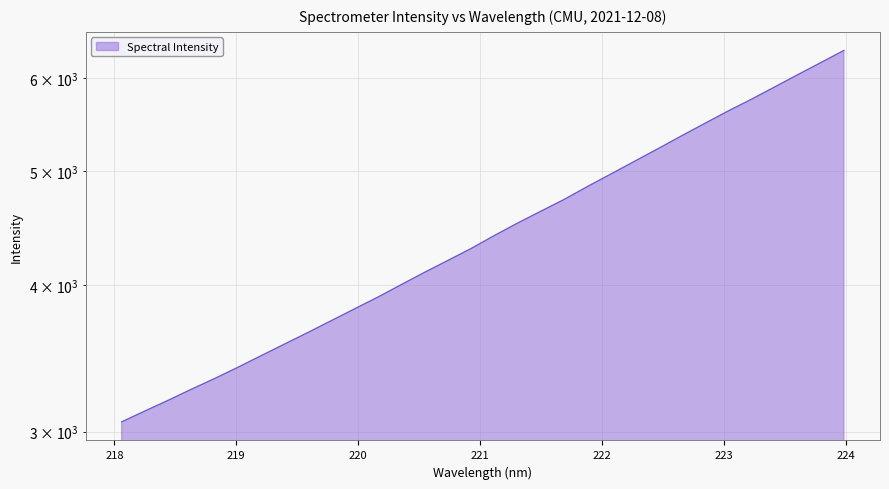

Count the number of categories in the chart.

32